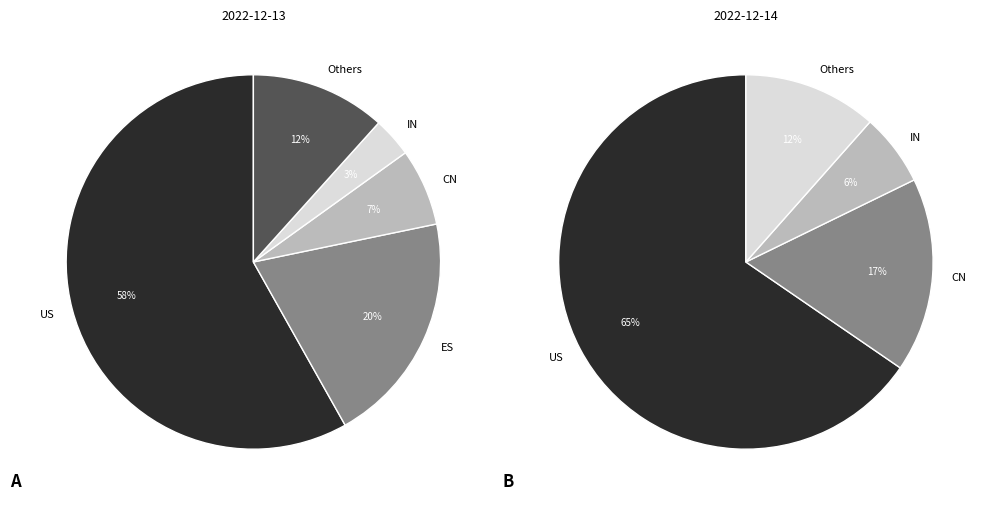

Does US account for over 50% of the chart?

Yes